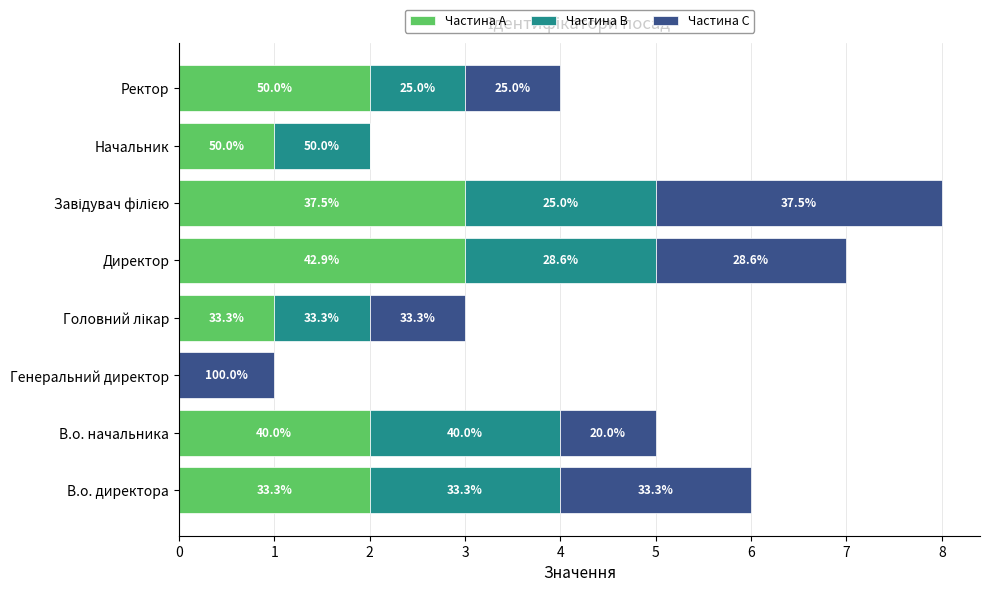

What are all the series names shown in the legend?

Частина A, Частина B, Частина C